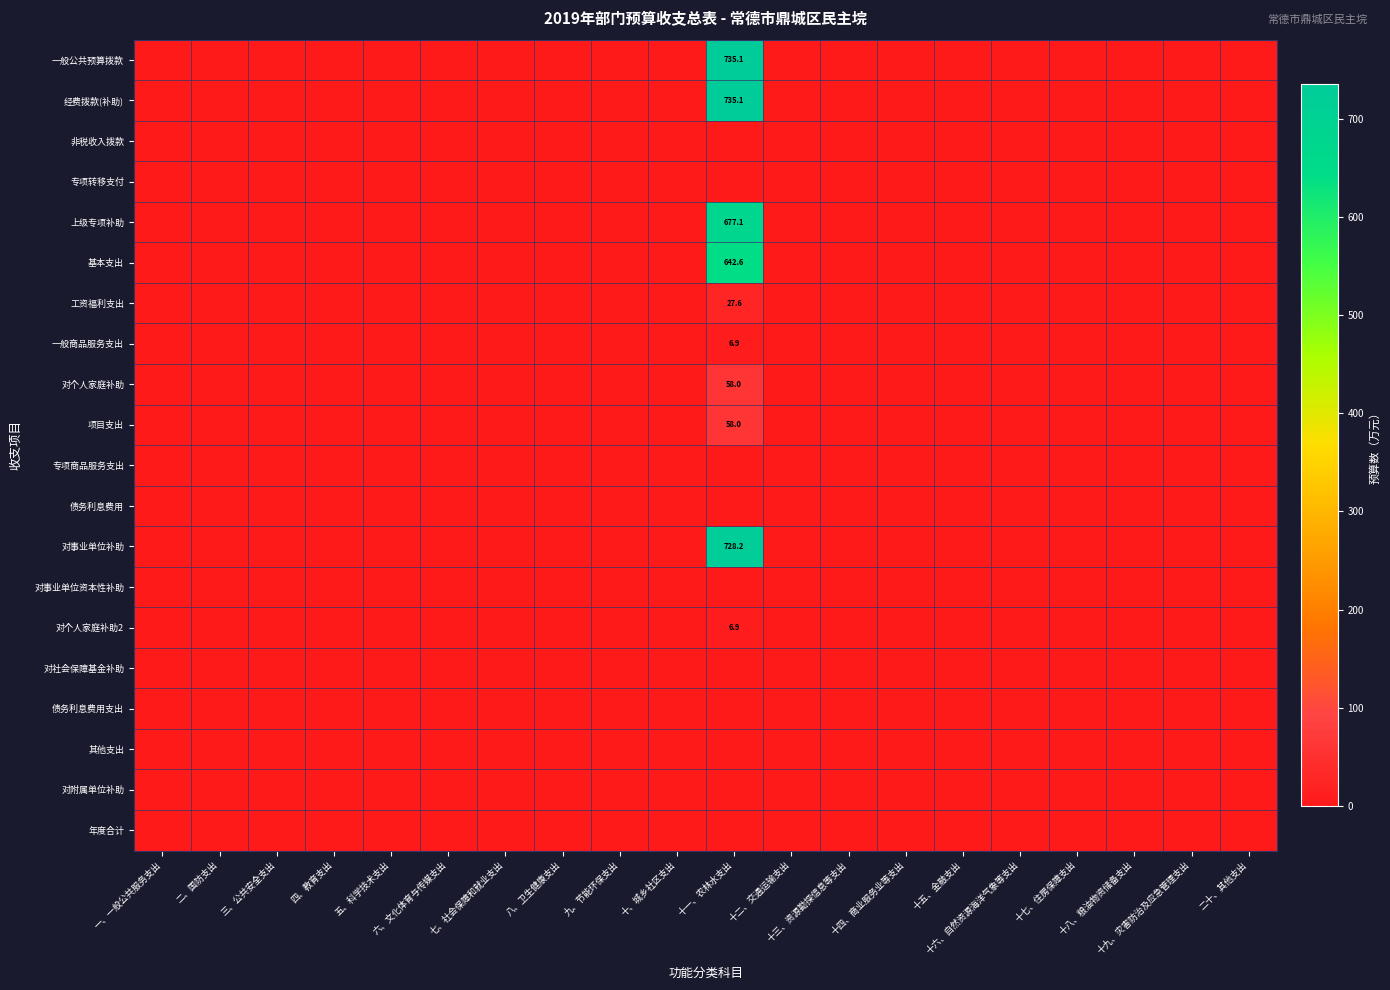

The value of 对个人家庭补助2 at 三、公共安全支出 is 4.1. True or false?

False